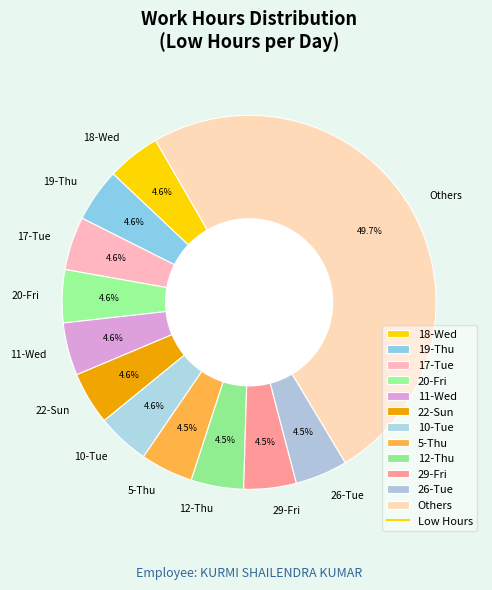

Approximately how many times larger is the value at 10-Tue compared to 12-Thu?

1.0